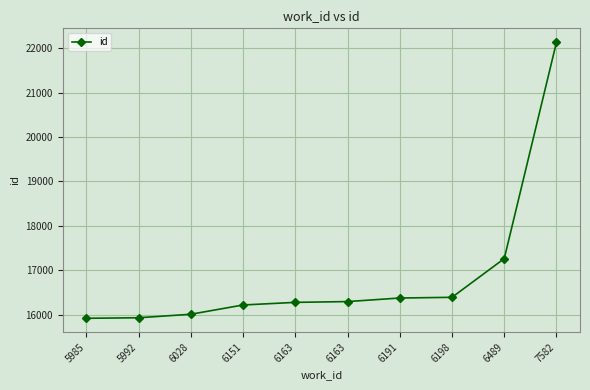

Reading left to right, extract all data points from this chart.

5985=15915	5992=15927	6028=16006	6151=16215	6163=16274	6163=16292	6191=16372	6198=16388	6489=17261	7582=22143